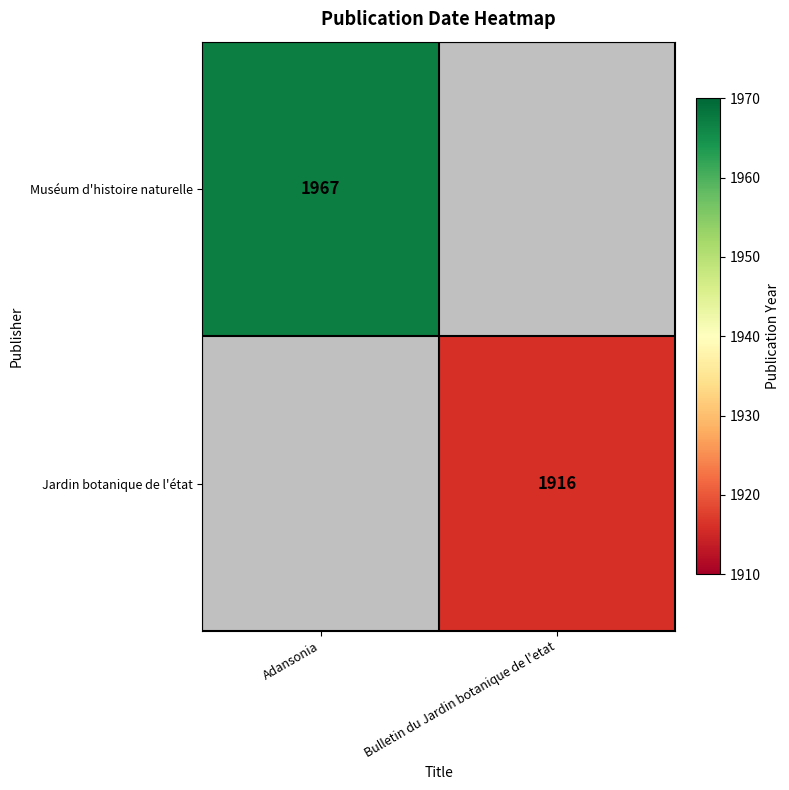

Is it true that Jardin botanique de l'état equals 1916 at Bulletin du Jardin botanique de l'etat?

True